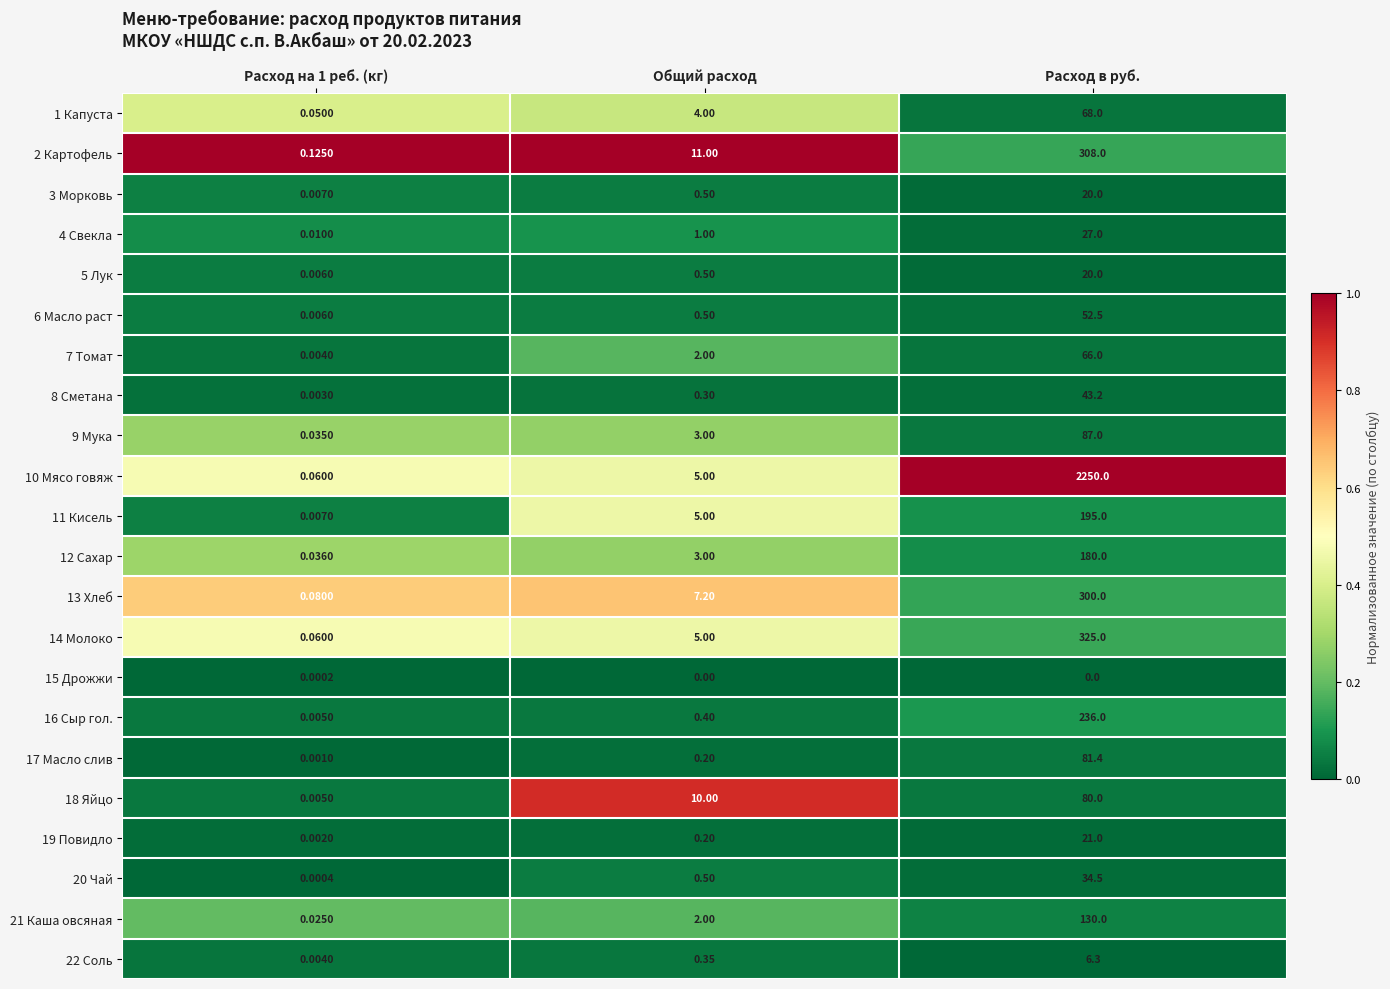

At which category is the sum across all series the highest?

Расход в руб.